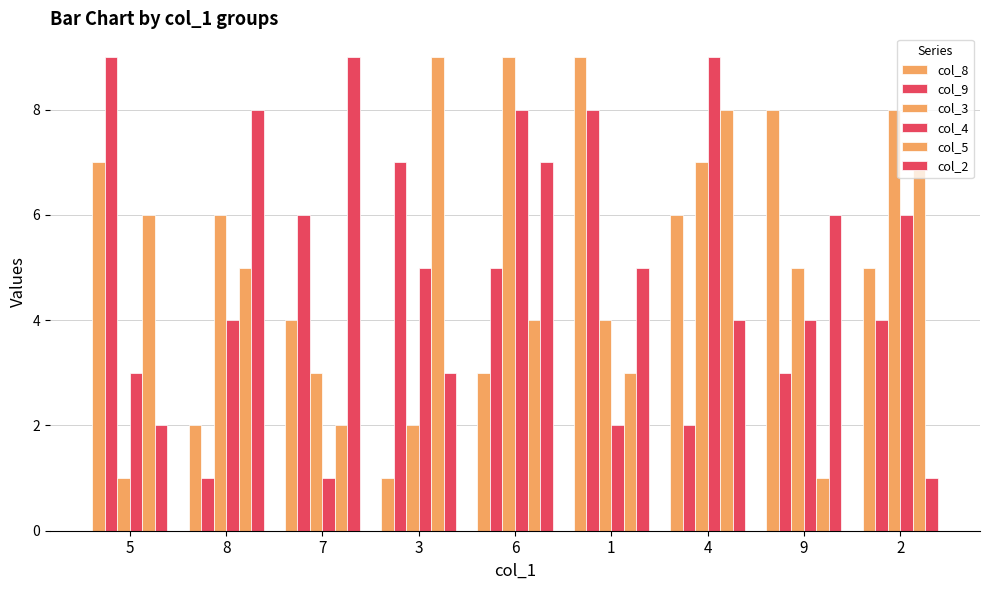

Which has a higher value, 7 or 9?

9